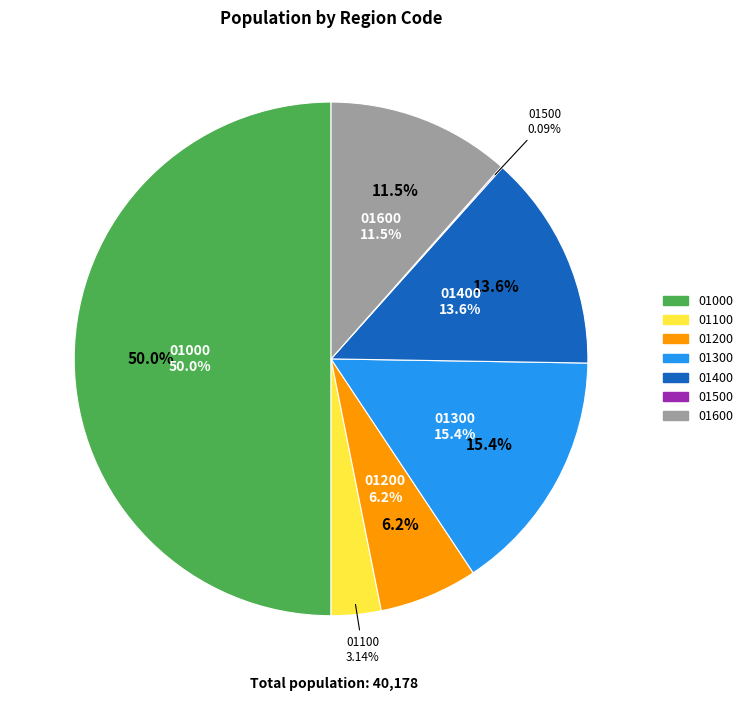

What percentage do 01400 and 01000 together represent?

63.6%